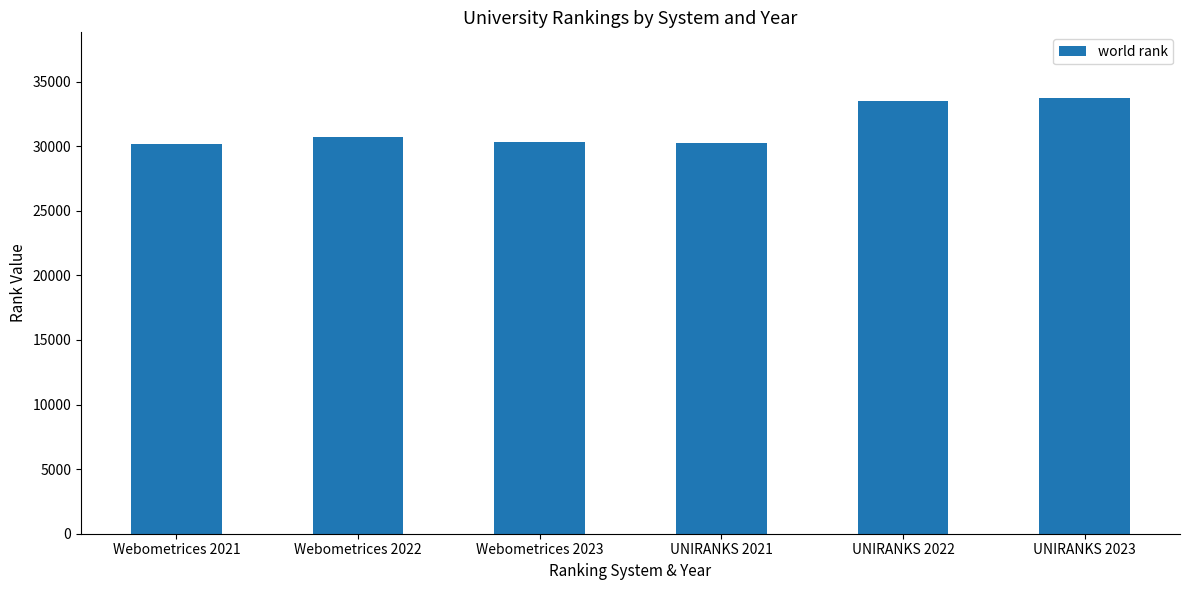

Where is the data nearest to the value 31962?

Webometrices 2022